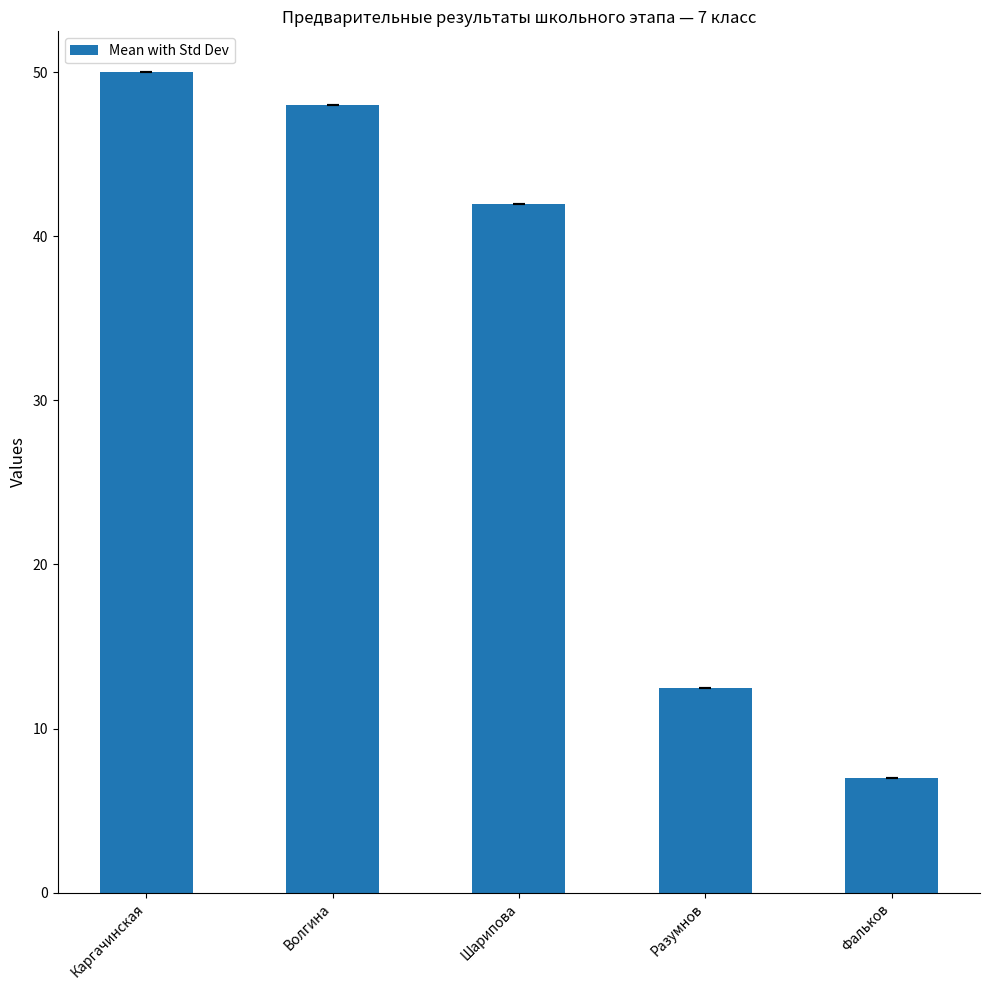

What is the smallest value displayed?

7.0